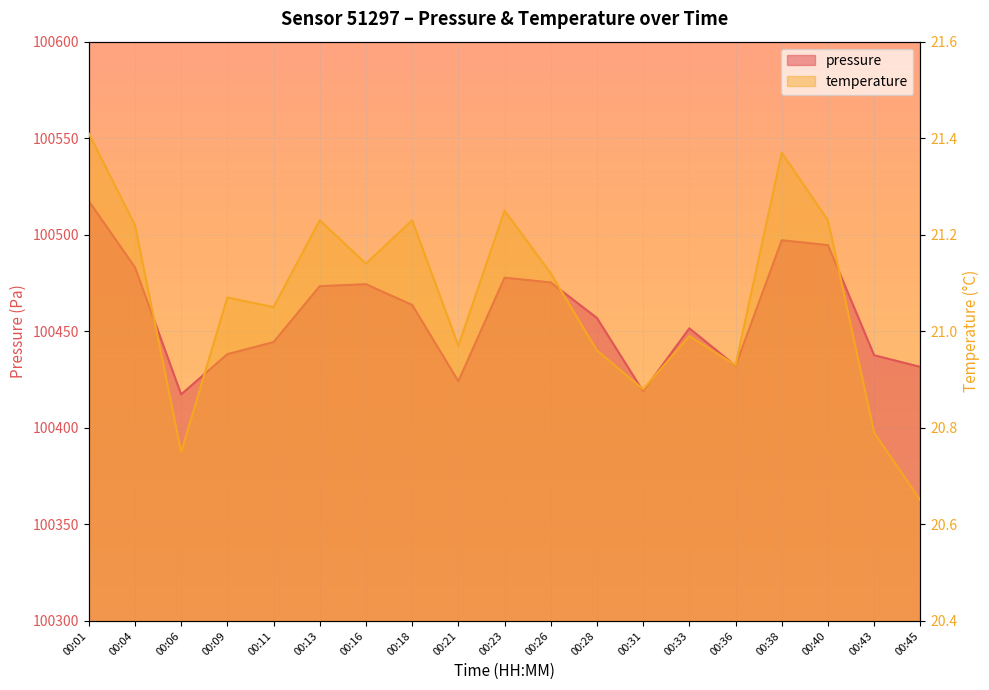

Does the chart display data point markers on the line(s)?

No